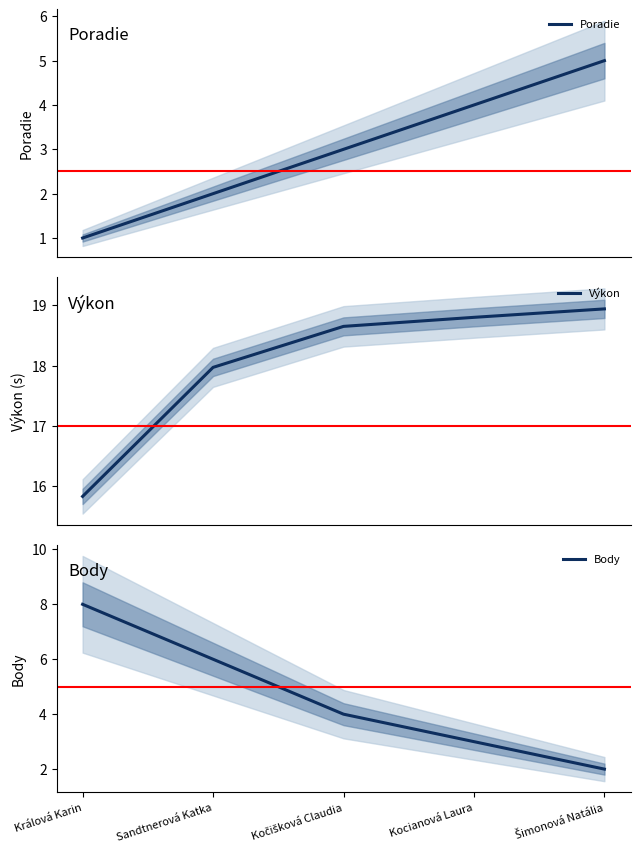

Is it true that Výkon equals 4.5 at Králová Karin?

False